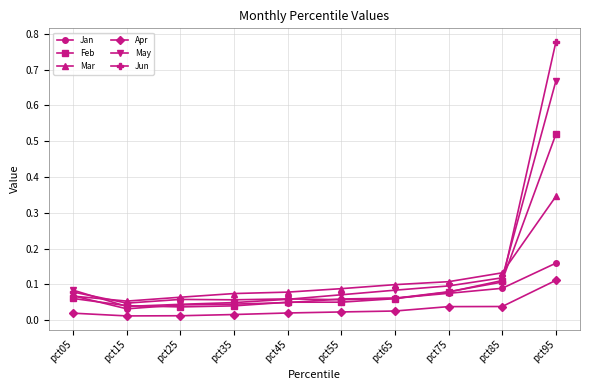

Count the Apr values in the range 0 to 1.

10